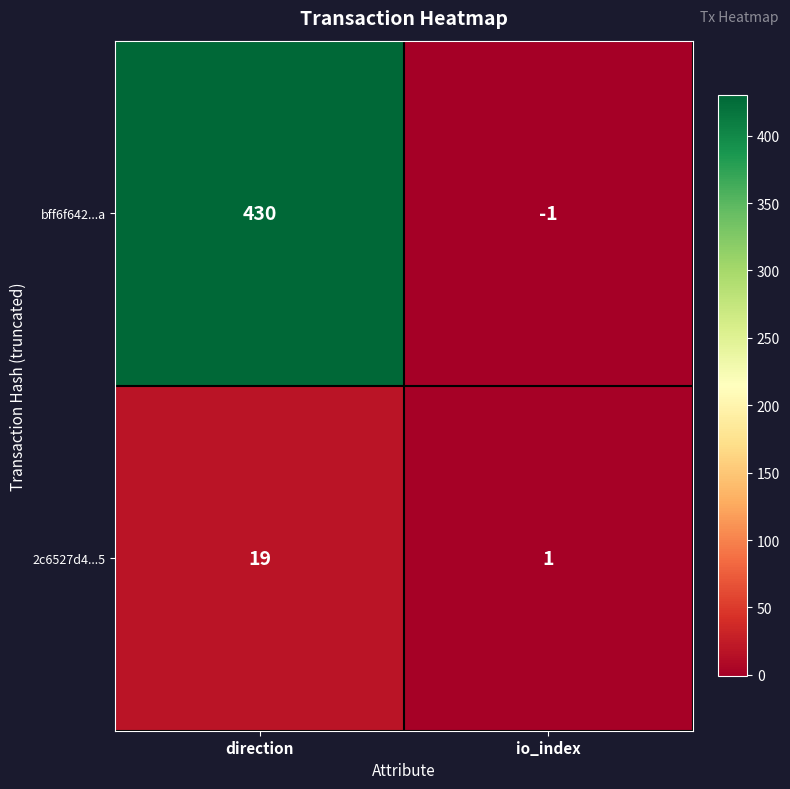

Reading left to right, transcribe all the data shown in this chart.

bff6f642...a: direction=430	io_index=-1
2c6527d4...5: direction=19	io_index=1